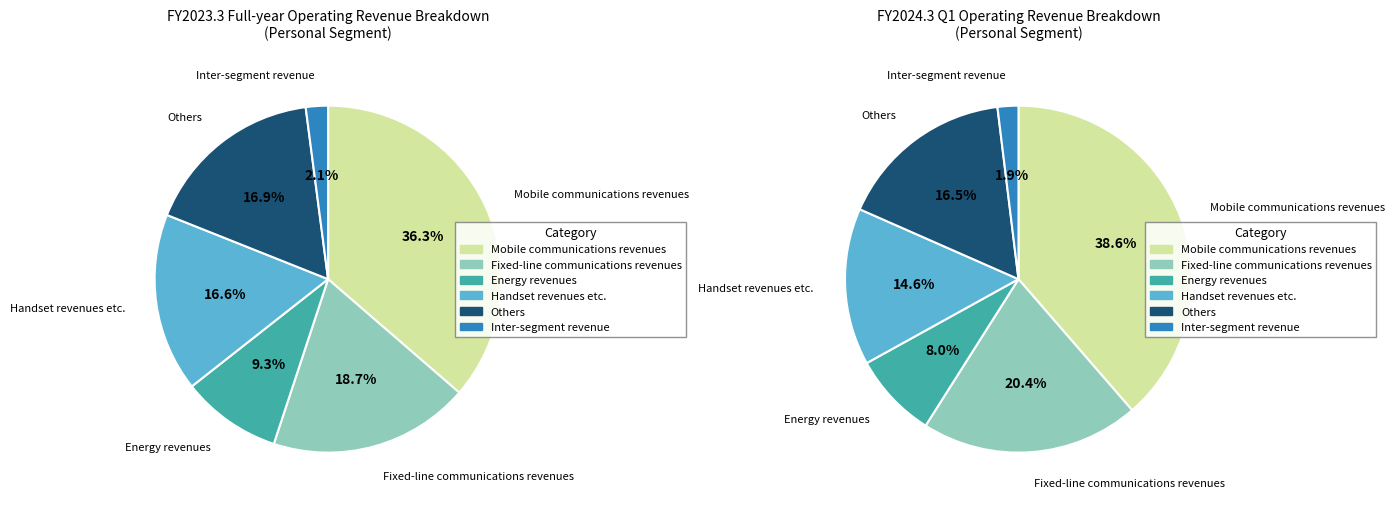

What percentage is NOT represented by Fixed-line communications revenues?

81.3%